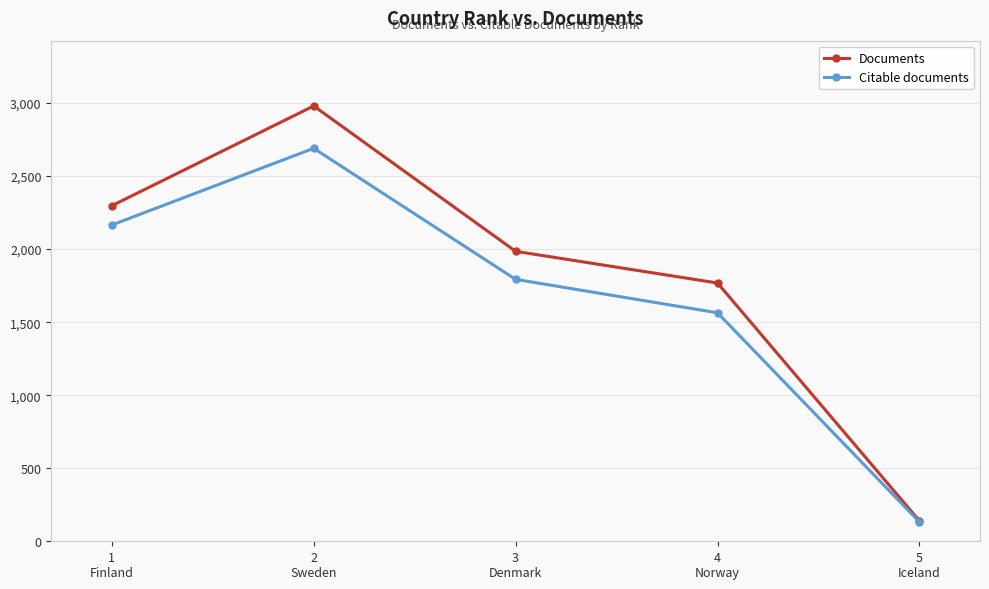

Reading left to right, transcribe all the data shown in this chart.

Documents: 2297	2980	1985	1768	140
Citable documents: 2165	2690	1793	1564	132